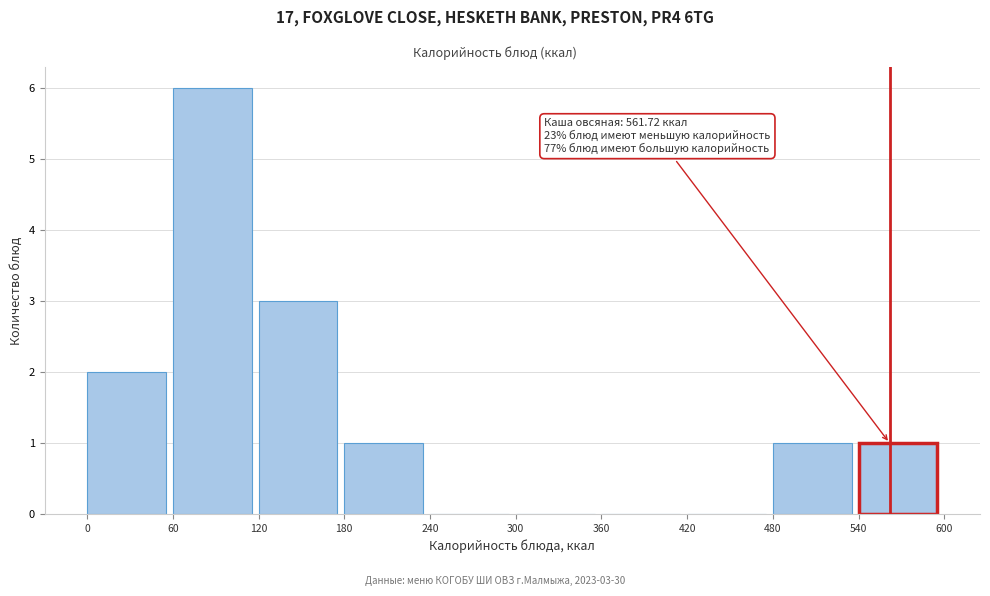

Which range on the x-axis has the tallest bar?

60 to 120